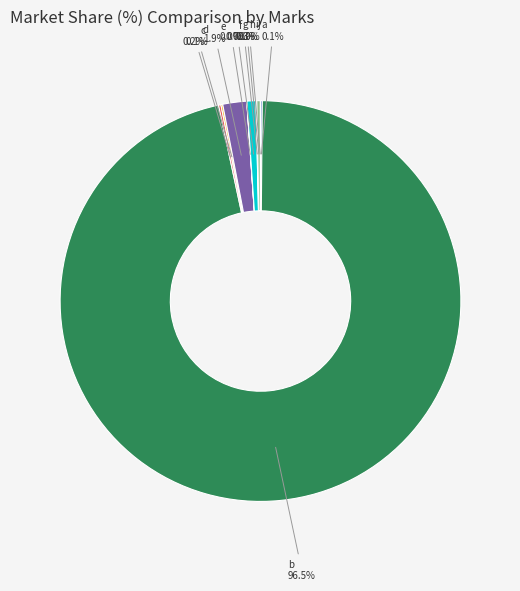

How many segments does this pie chart have?

10